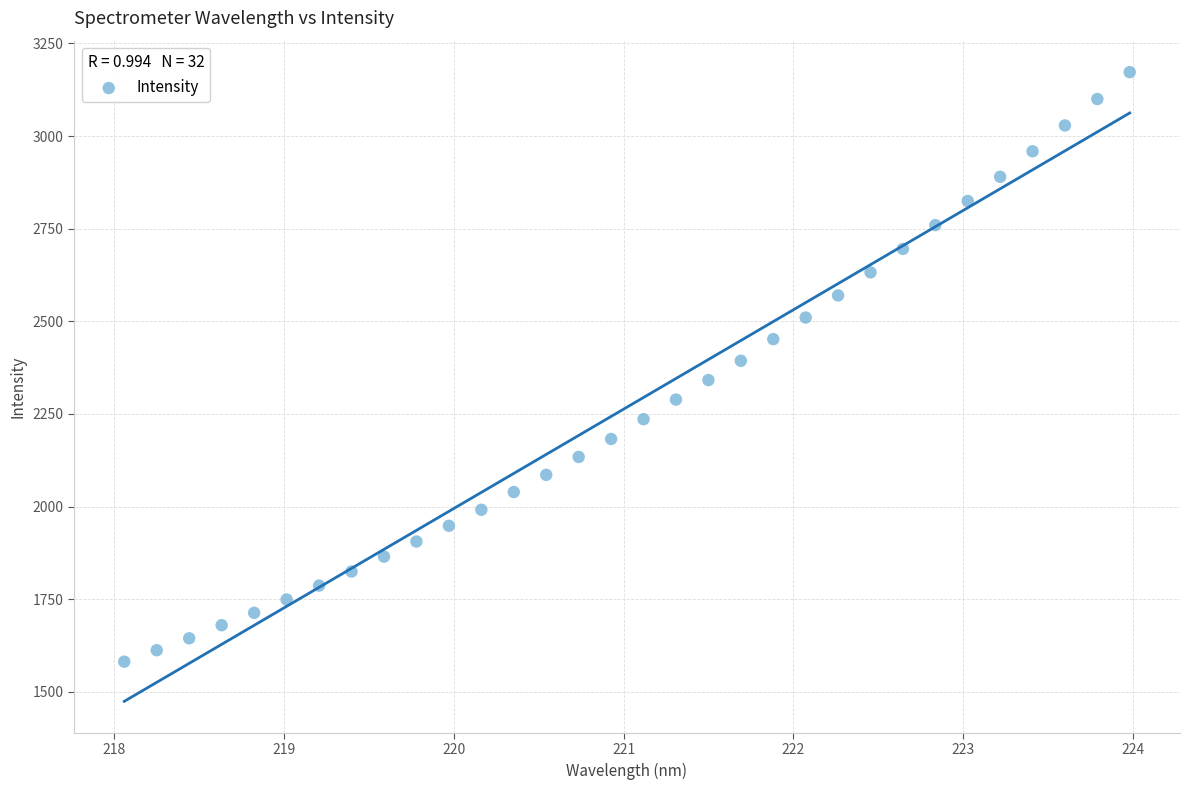

What is the range of X values (max minus min)?

5.9